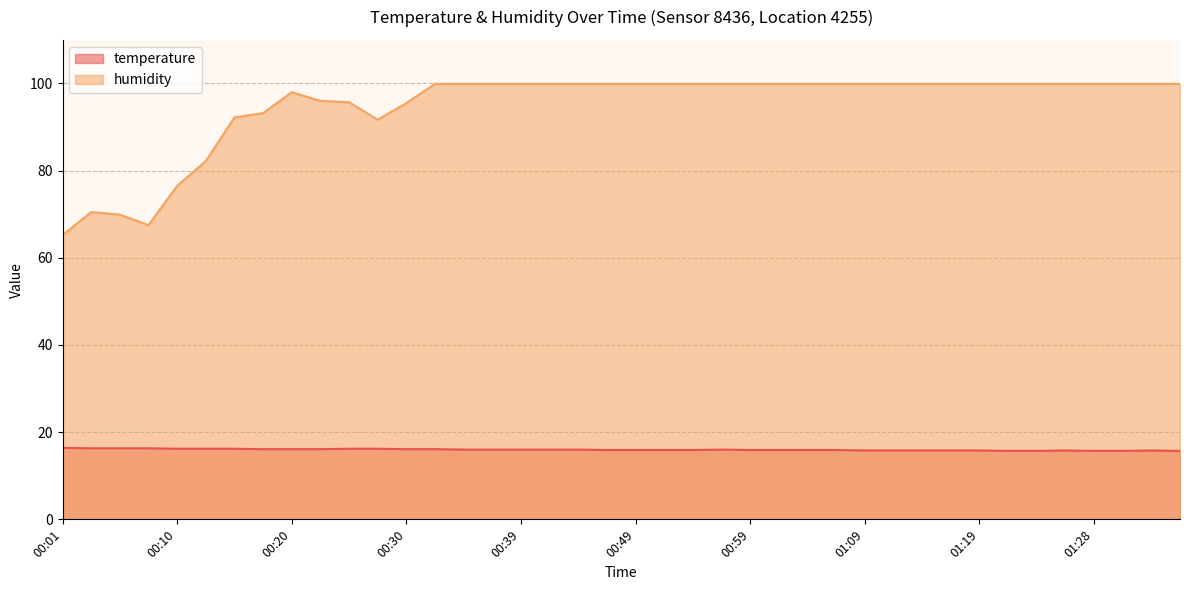

What position from the right is 00:27?

29